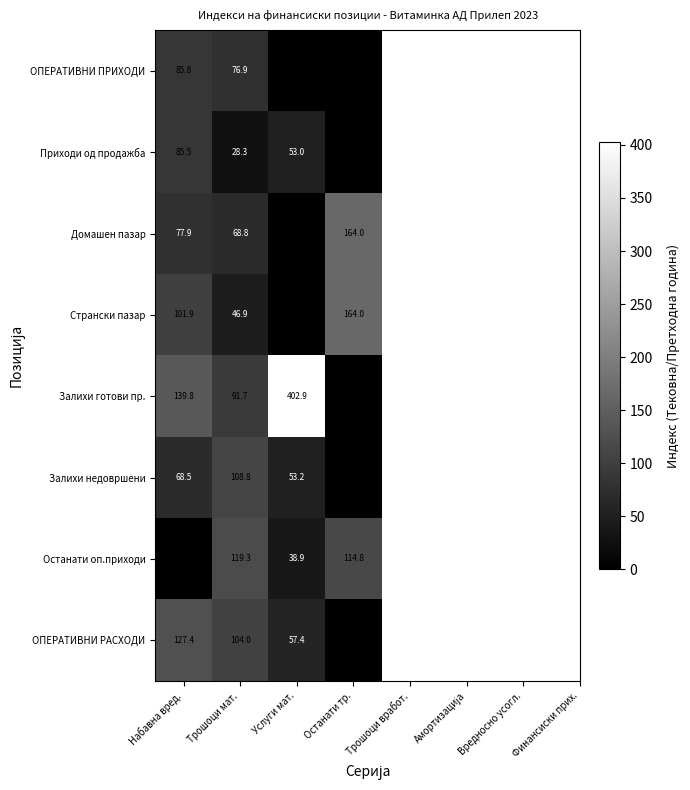

True or false: ОПЕРАТИВНИ ПРИХОДИ has a value of 145.3 at Набавна вред..

False